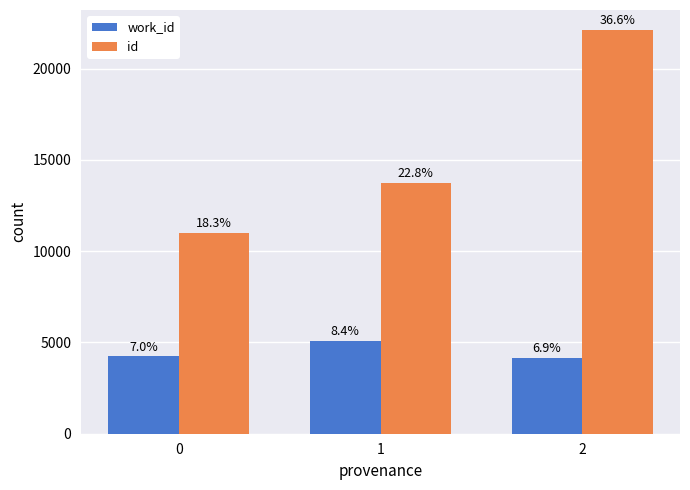

How many bars are there in total?

6